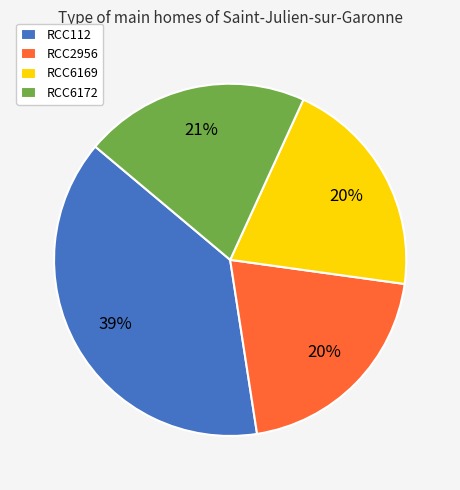

Does RCC6169 account for over 50% of the chart?

No